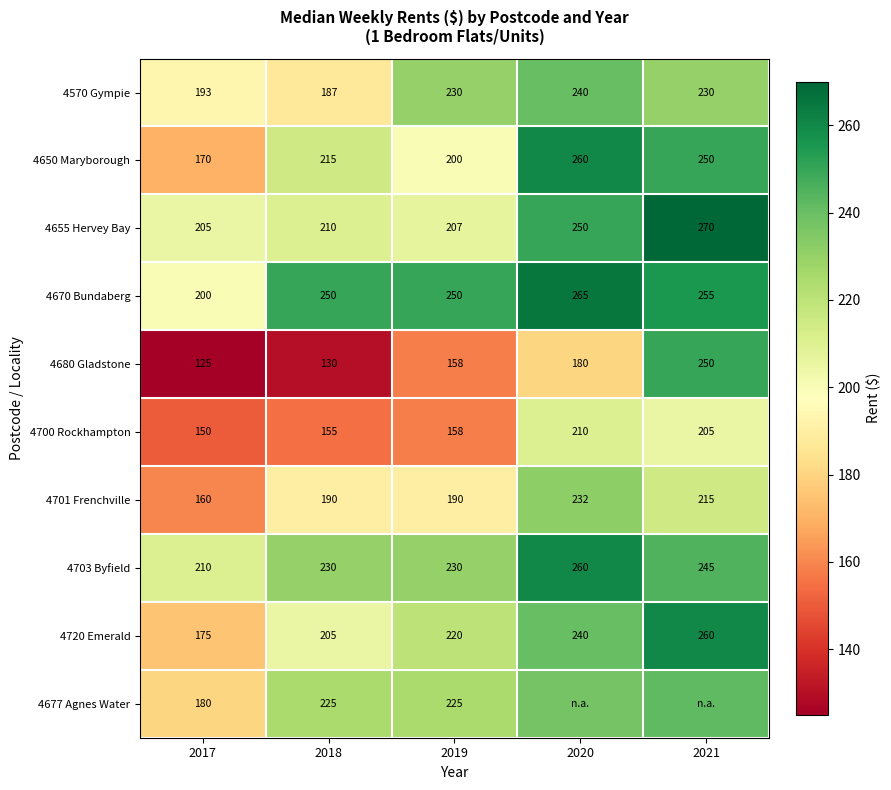

Is the value of 4570 Gympie at 2021 greater than the value of 4655 Hervey Bay at 2019?

Yes